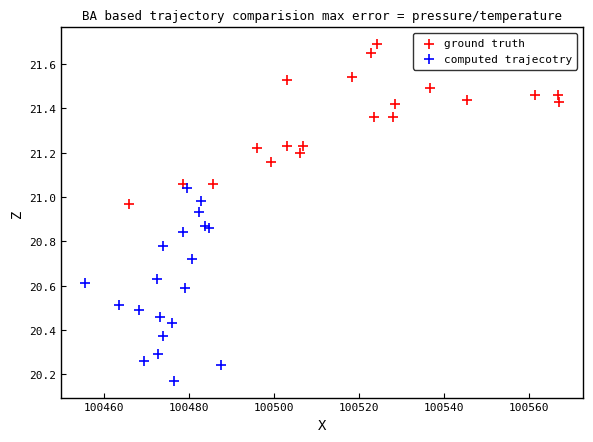

What are all the series names shown in the legend?

ground truth, computed trajecotry